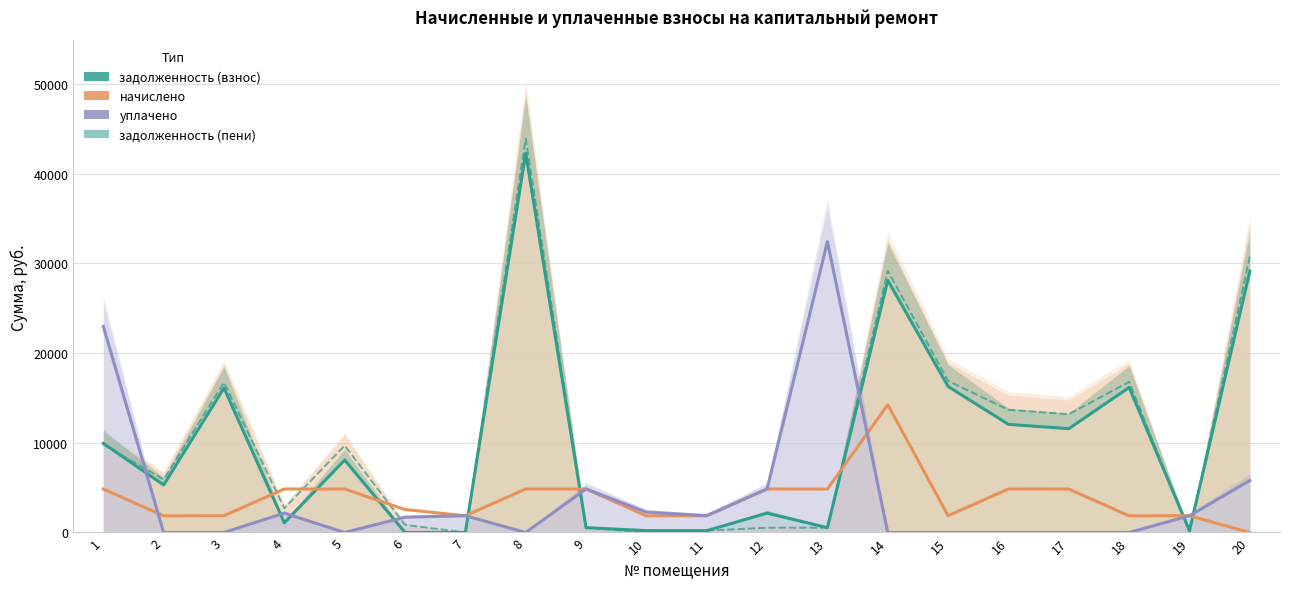

Rank the categories by задолженность (взнос) value from lowest to highest.

6, 7, 10, 19, 11, 13, 9, 4, 12, 2, 5, 1, 17, 16, 3, 18, 15, 14, 20, 8